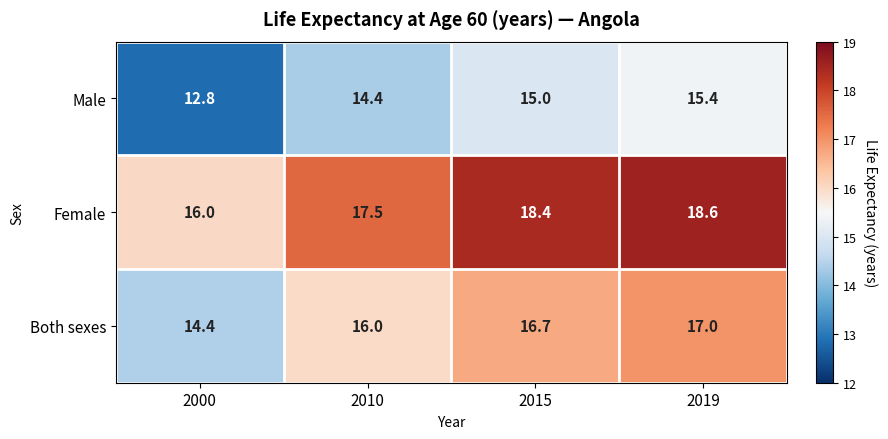

At which label is Both sexes closest to 15?

2000